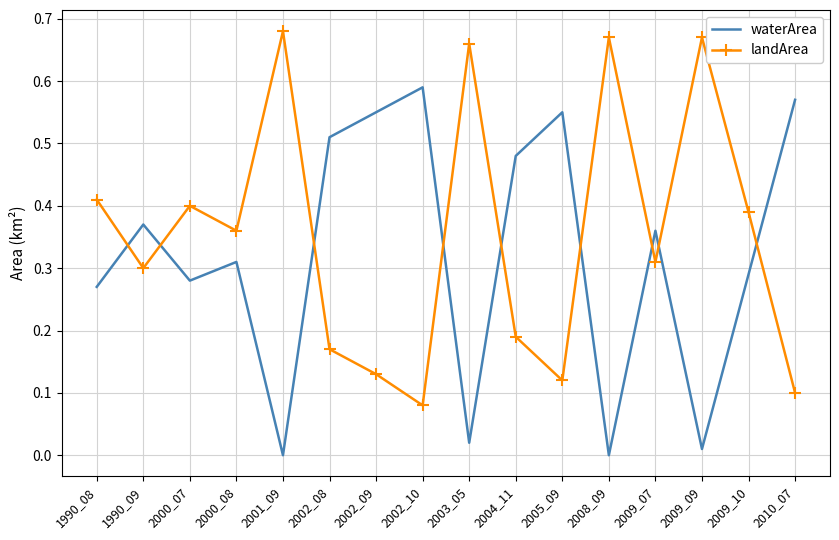

True or false: landArea and waterArea cross at least once.

True